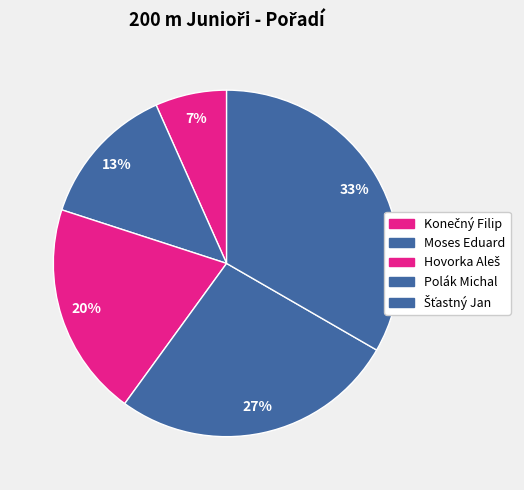

How many slices are in this pie chart?

5